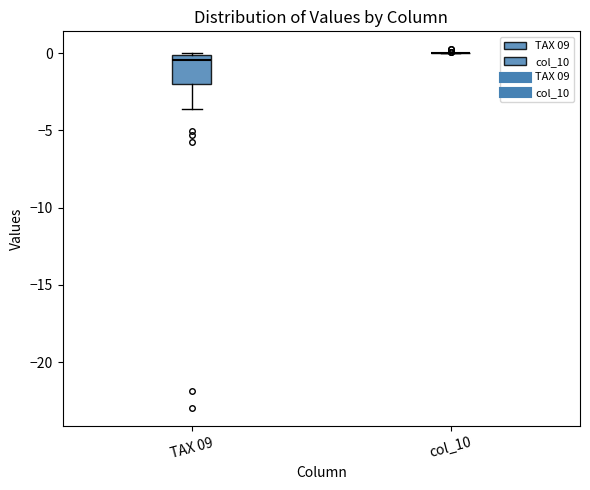

Reading left to right, transcribe this box plot: for each box, give where its median line is, the range the box spans, and where its two whiskers end, as read against the y-axis. The values are not printed on the chart, so give them approximately, as read against the axis.

TAX 09: median -0.5, box -2.0 to 0.0, whiskers -3.5 to 0.0
col_10: box collapsed to a line at 0.0, whiskers 0.0 to 0.0